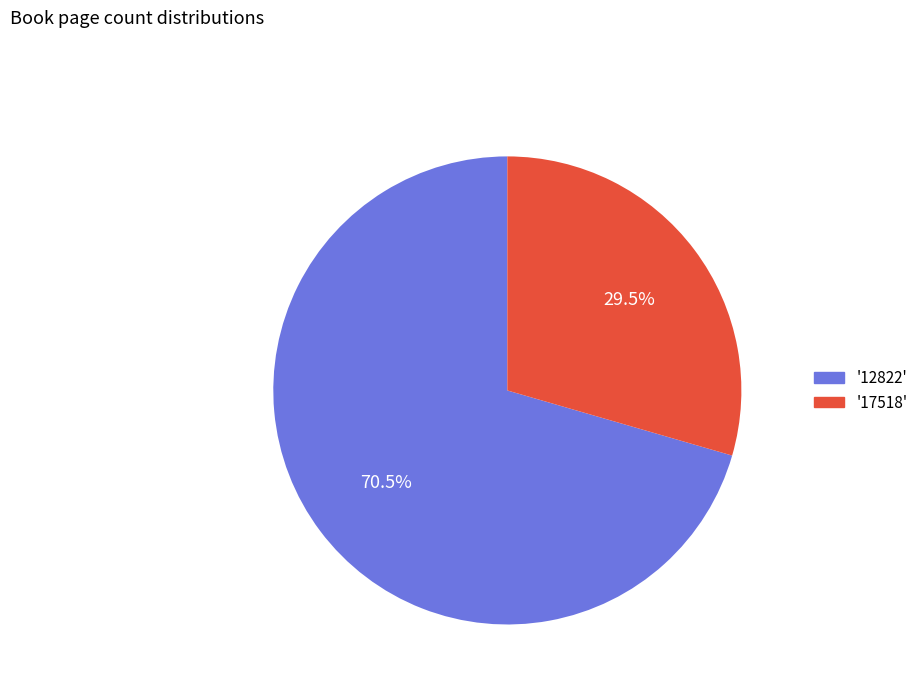

Approximately how many times larger is the value at '17518' compared to '12822'?

0.4